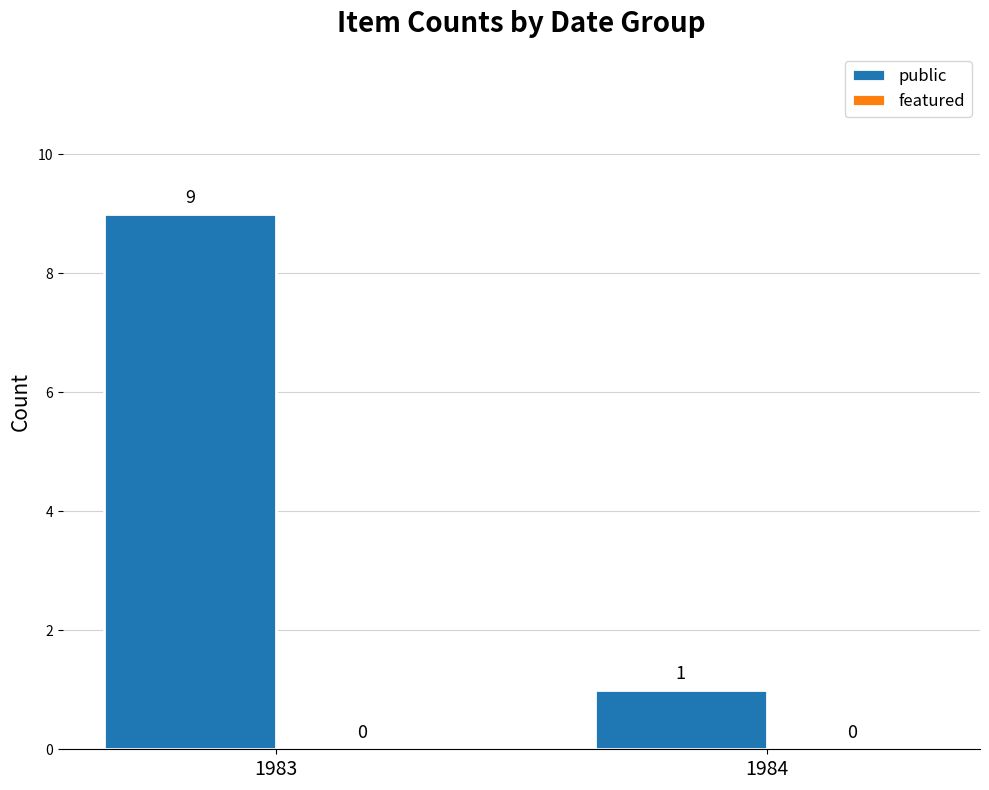

What is the greatest value displayed?

9